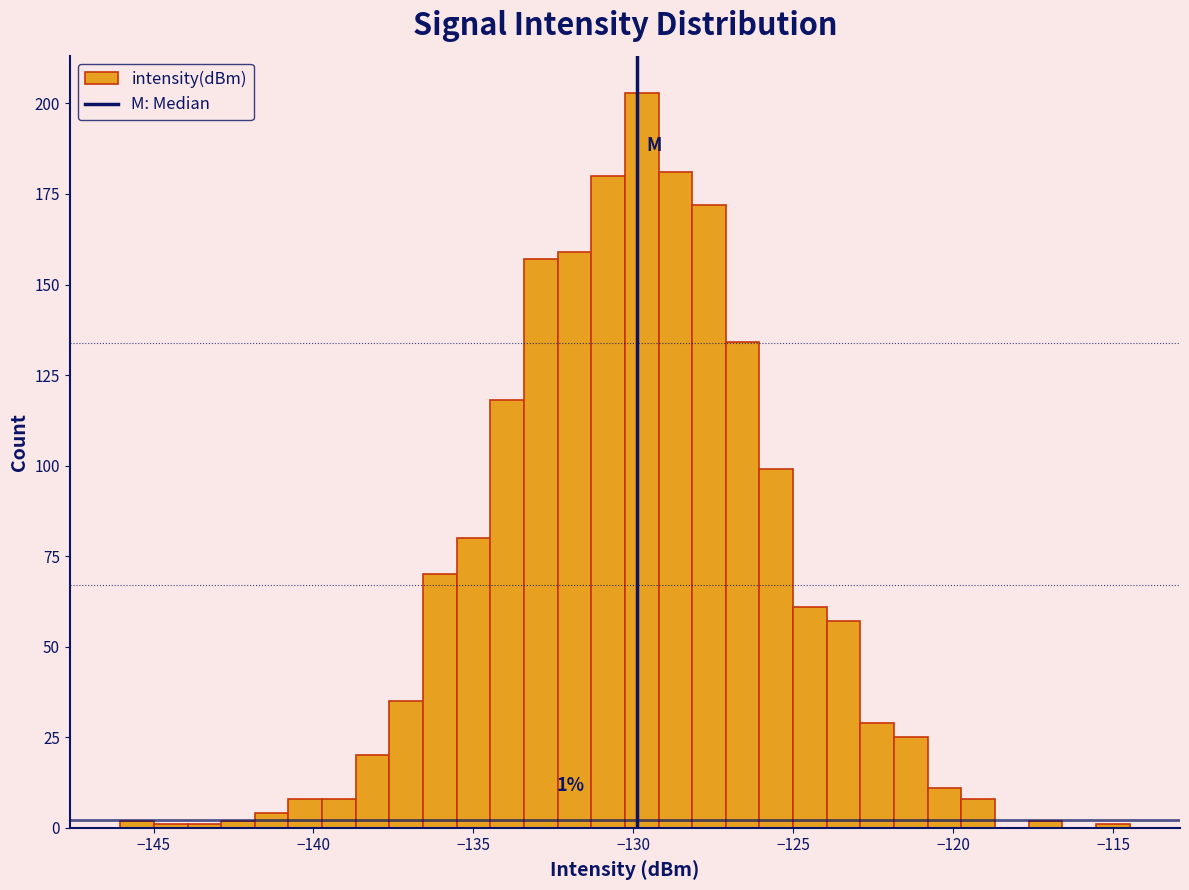

Read against the x-axis, roughly where is the centre of the tallest bar?

-129.5